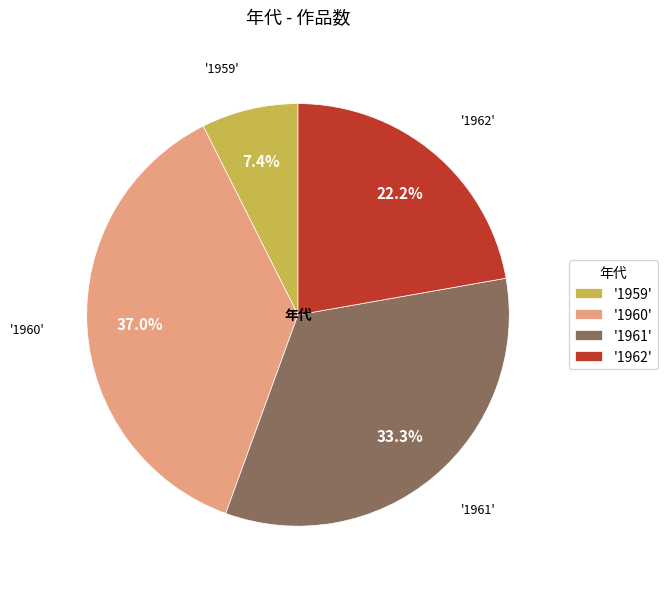

To the nearest percent, what is the difference between the largest and smallest slice percentages?

30%